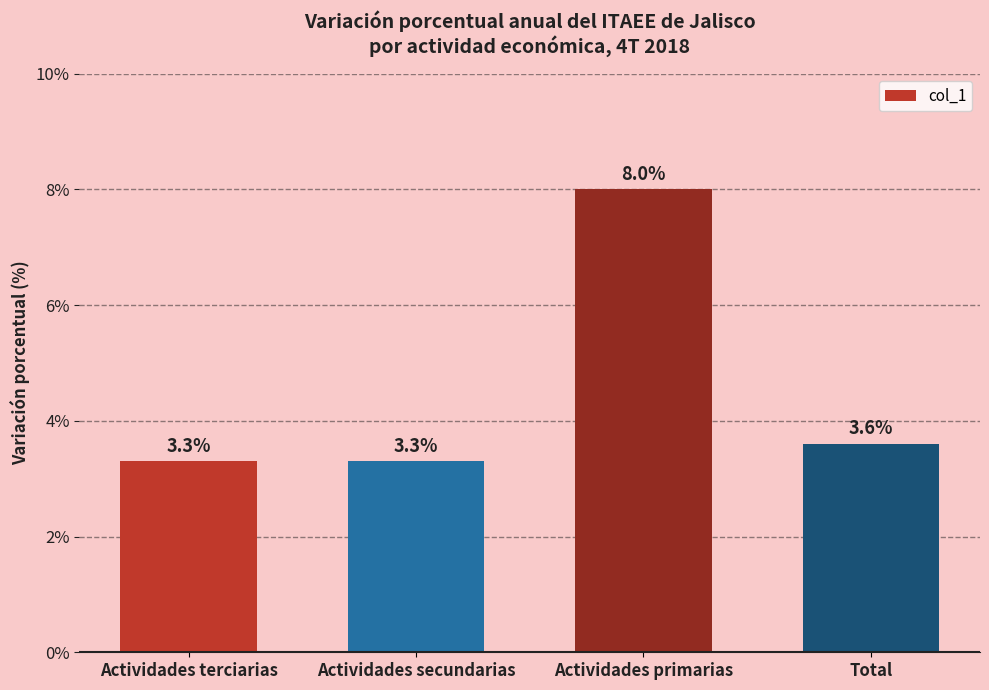

What is the ratio of the value at Actividades primarias to the value at Total?

2.2